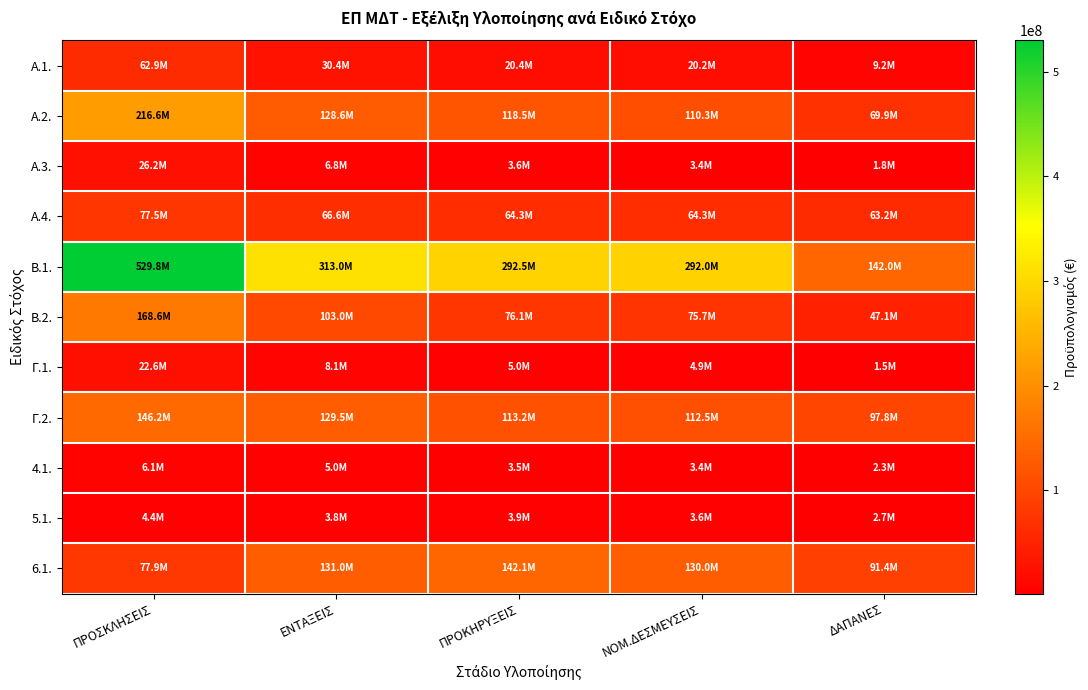

Reading left to right, transcribe all the data shown in this chart.

Α.1.: ΠΡΟΣΚΛΗΣΕΙΣ=62916387.6	ΕΝΤΑΞΕΙΣ=30404723.2	ΠΡΟΚΗΡΥΞΕΙΣ=20390748.0	ΝΟΜ.ΔΕΣΜΕΥΣΕΙΣ=20192920.4	ΔΑΠΑΝΕΣ=9199621.0
Α.2.: ΠΡΟΣΚΛΗΣΕΙΣ=216644023.6	ΕΝΤΑΞΕΙΣ=128598768.8	ΠΡΟΚΗΡΥΞΕΙΣ=118533696.5	ΝΟΜ.ΔΕΣΜΕΥΣΕΙΣ=110288809.5	ΔΑΠΑΝΕΣ=69858447.9
Α.3.: ΠΡΟΣΚΛΗΣΕΙΣ=26231126.0	ΕΝΤΑΞΕΙΣ=6766751.4	ΠΡΟΚΗΡΥΞΕΙΣ=3640017.2	ΝΟΜ.ΔΕΣΜΕΥΣΕΙΣ=3390795.3	ΔΑΠΑΝΕΣ=1812718.8
A.4.: ΠΡΟΣΚΛΗΣΕΙΣ=77535001.0	ΕΝΤΑΞΕΙΣ=66641982.9	ΠΡΟΚΗΡΥΞΕΙΣ=64304840.8	ΝΟΜ.ΔΕΣΜΕΥΣΕΙΣ=64295840.7	ΔΑΠΑΝΕΣ=63157184.3
Β.1.: ΠΡΟΣΚΛΗΣΕΙΣ=529776367.5	ΕΝΤΑΞΕΙΣ=312986848.2	ΠΡΟΚΗΡΥΞΕΙΣ=292524217.9	ΝΟΜ.ΔΕΣΜΕΥΣΕΙΣ=291985830.4	ΔΑΠΑΝΕΣ=141992136.0
Β.2.: ΠΡΟΣΚΛΗΣΕΙΣ=168586827.2	ΕΝΤΑΞΕΙΣ=102959293.8	ΠΡΟΚΗΡΥΞΕΙΣ=76062972.2	ΝΟΜ.ΔΕΣΜΕΥΣΕΙΣ=75700223.7	ΔΑΠΑΝΕΣ=47141154.9
Γ.1.: ΠΡΟΣΚΛΗΣΕΙΣ=22580000.0	ΕΝΤΑΞΕΙΣ=8050703.7	ΠΡΟΚΗΡΥΞΕΙΣ=4963649.0	ΝΟΜ.ΔΕΣΜΕΥΣΕΙΣ=4946222.3	ΔΑΠΑΝΕΣ=1526171.2
Γ.2.: ΠΡΟΣΚΛΗΣΕΙΣ=146229819.6	ΕΝΤΑΞΕΙΣ=129549047.1	ΠΡΟΚΗΡΥΞΕΙΣ=113168013.0	ΝΟΜ.ΔΕΣΜΕΥΣΕΙΣ=112541650.1	ΔΑΠΑΝΕΣ=97799225.7
4.1.: ΠΡΟΣΚΛΗΣΕΙΣ=6077077.8	ΕΝΤΑΞΕΙΣ=5040054.9	ΠΡΟΚΗΡΥΞΕΙΣ=3451024.6	ΝΟΜ.ΔΕΣΜΕΥΣΕΙΣ=3417629.8	ΔΑΠΑΝΕΣ=2276889.2
5.1.: ΠΡΟΣΚΛΗΣΕΙΣ=4422875.3	ΕΝΤΑΞΕΙΣ=3820306.2	ΠΡΟΚΗΡΥΞΕΙΣ=3897820.1	ΝΟΜ.ΔΕΣΜΕΥΣΕΙΣ=3603813.1	ΔΑΠΑΝΕΣ=2681654.4
6.1.: ΠΡΟΣΚΛΗΣΕΙΣ=77947200.0	ΕΝΤΑΞΕΙΣ=130990857.7	ΠΡΟΚΗΡΥΞΕΙΣ=142063787.4	ΝΟΜ.ΔΕΣΜΕΥΣΕΙΣ=130039876.4	ΔΑΠΑΝΕΣ=91419116.9